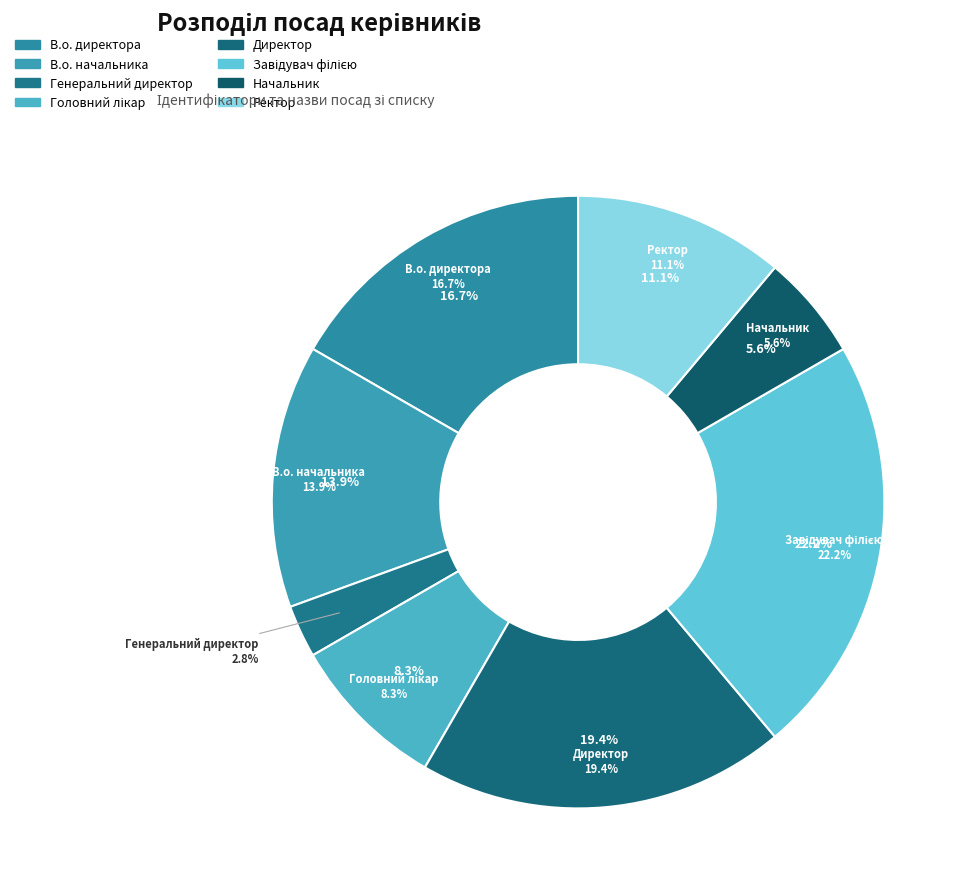

To the nearest percent, what is the difference between the largest and smallest slice percentages?

19%